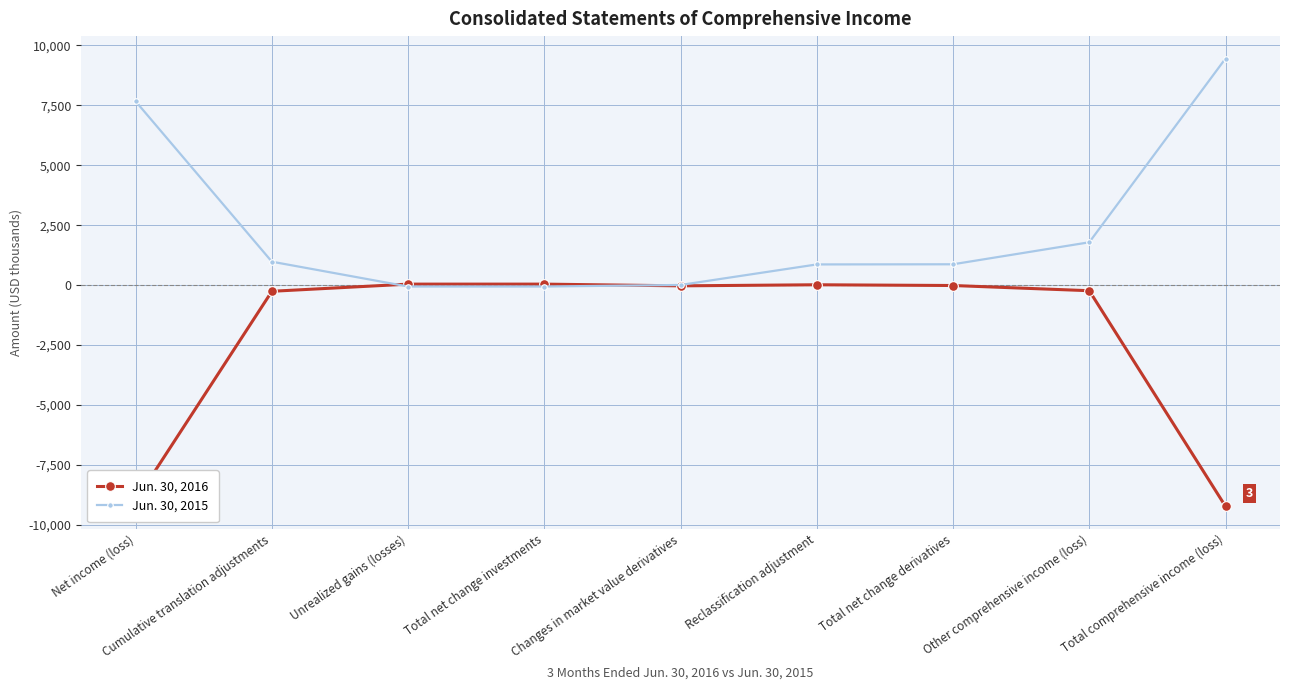

What are all the series names shown in the legend?

Jun. 30, 2016, Jun. 30, 2015